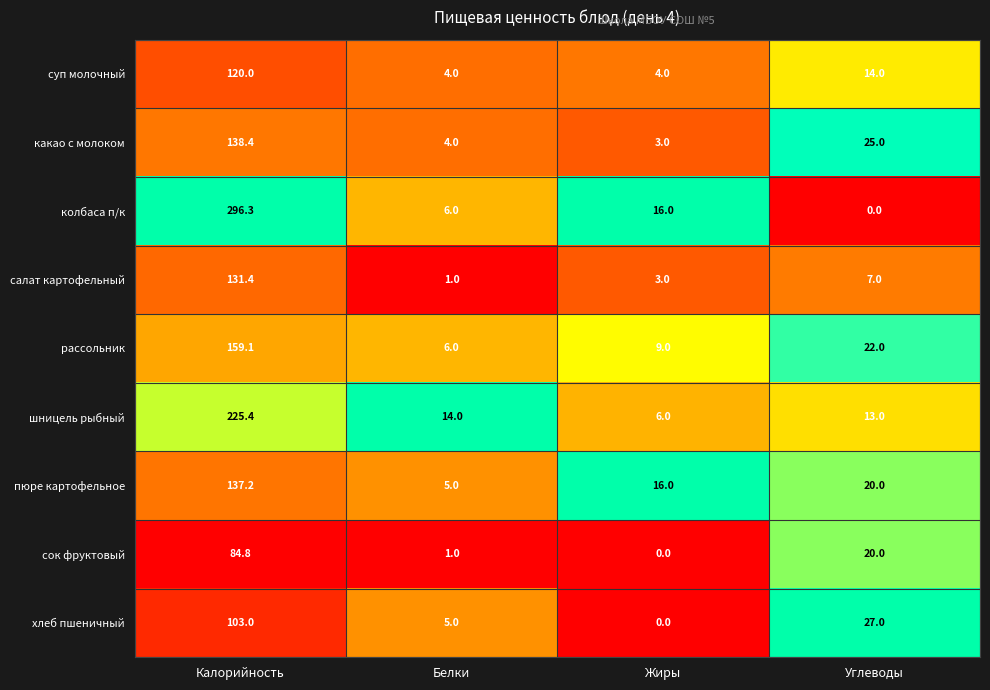

Rank the categories by сок фруктовый value from lowest to highest.

Жиры, Белки, Углеводы, Калорийность